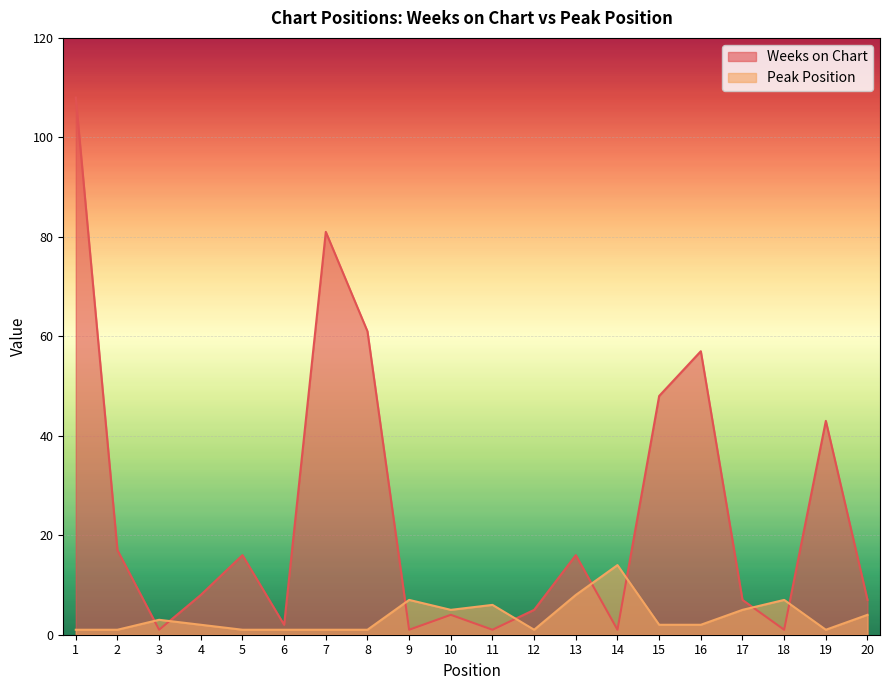

How many lines are shown in the chart?

2